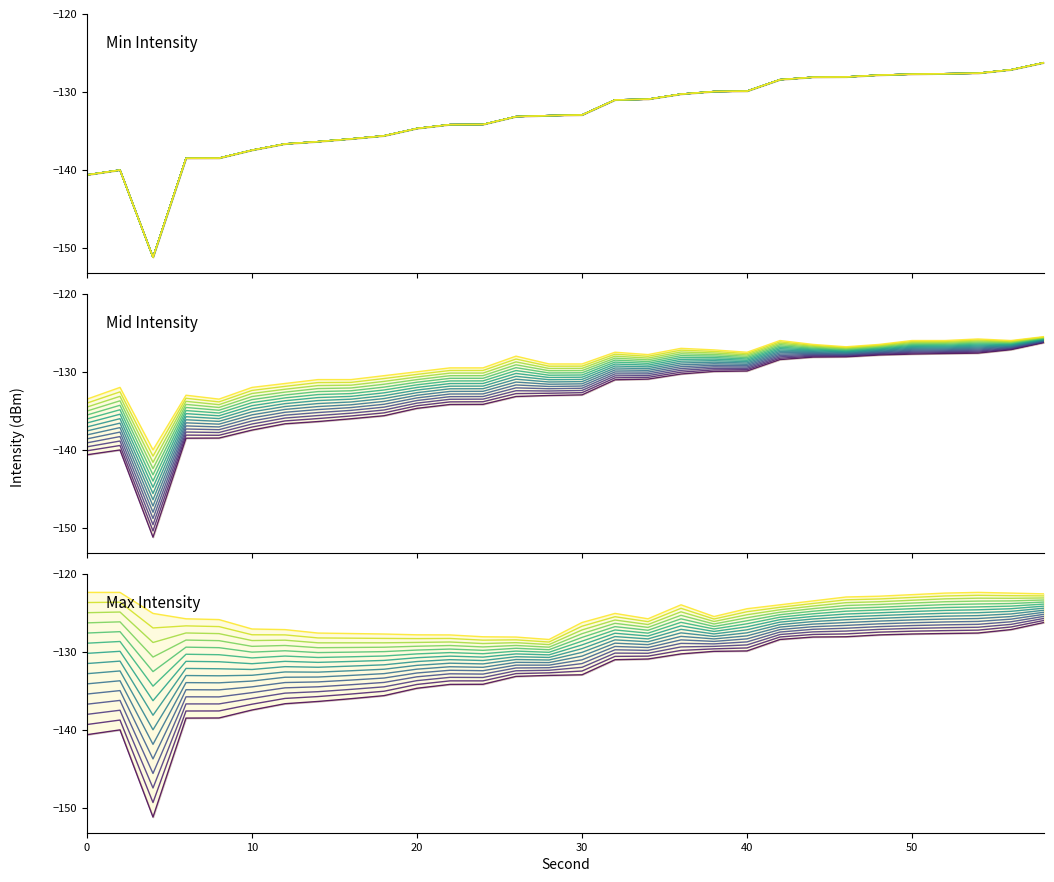

True or false: intensity_min has a value of -177.9 at 40.

False